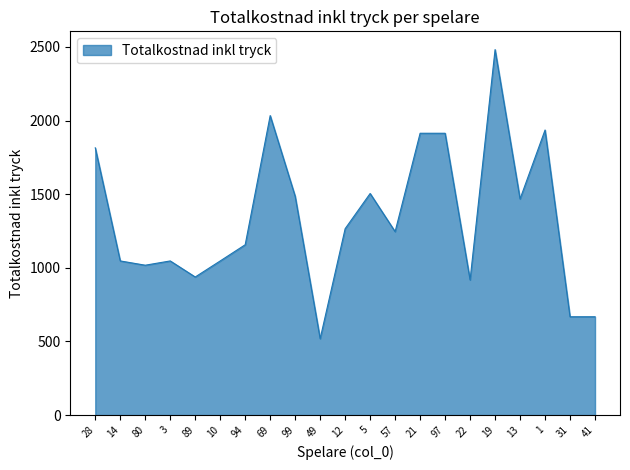

What is the change in value from 14 to 41?

-379